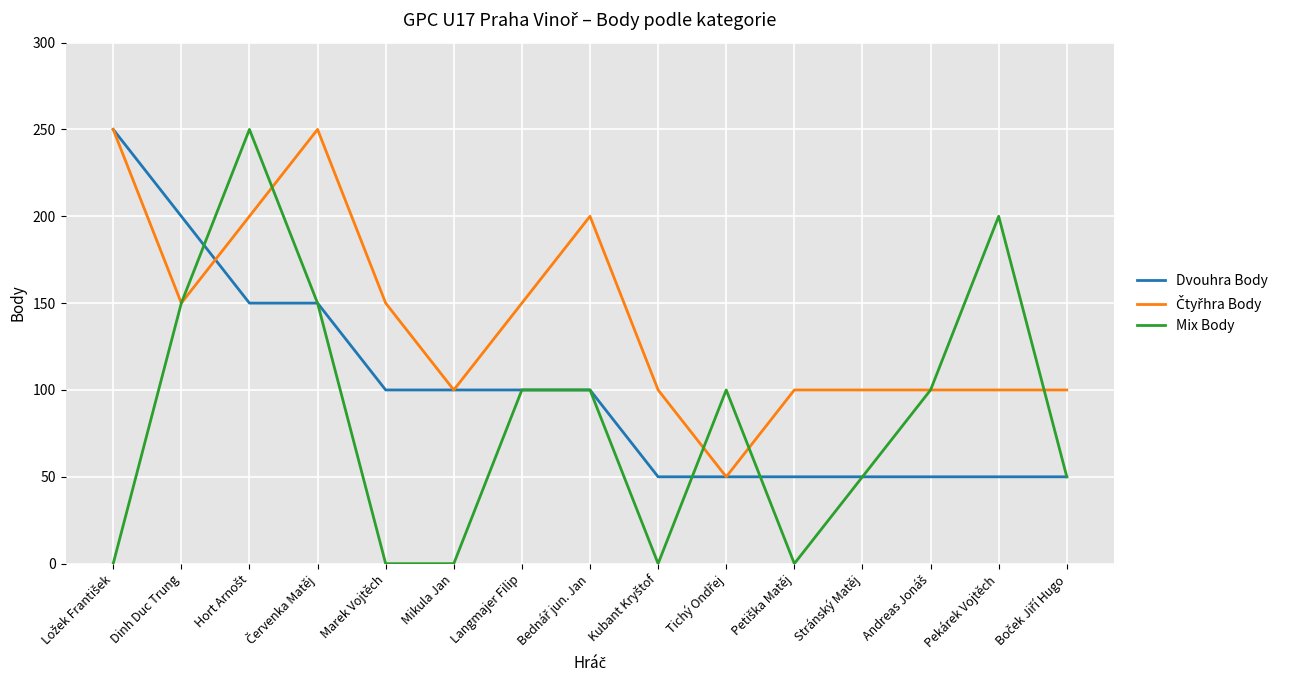

What position from the left is Stránský Matěj?

12